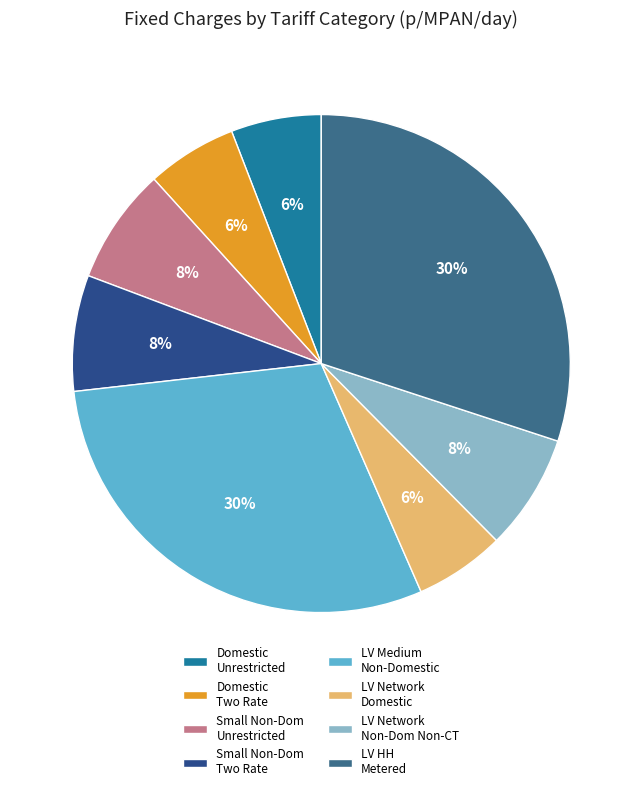

To the nearest percent, what is the average slice percentage?

12%